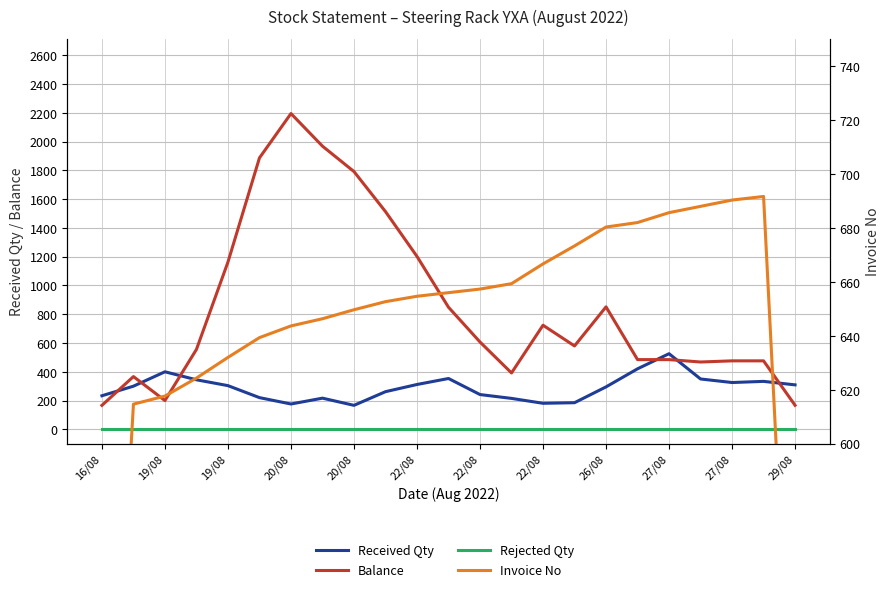

What is the sum of the Received Qty values at 27/08 and 20/08?

656.0